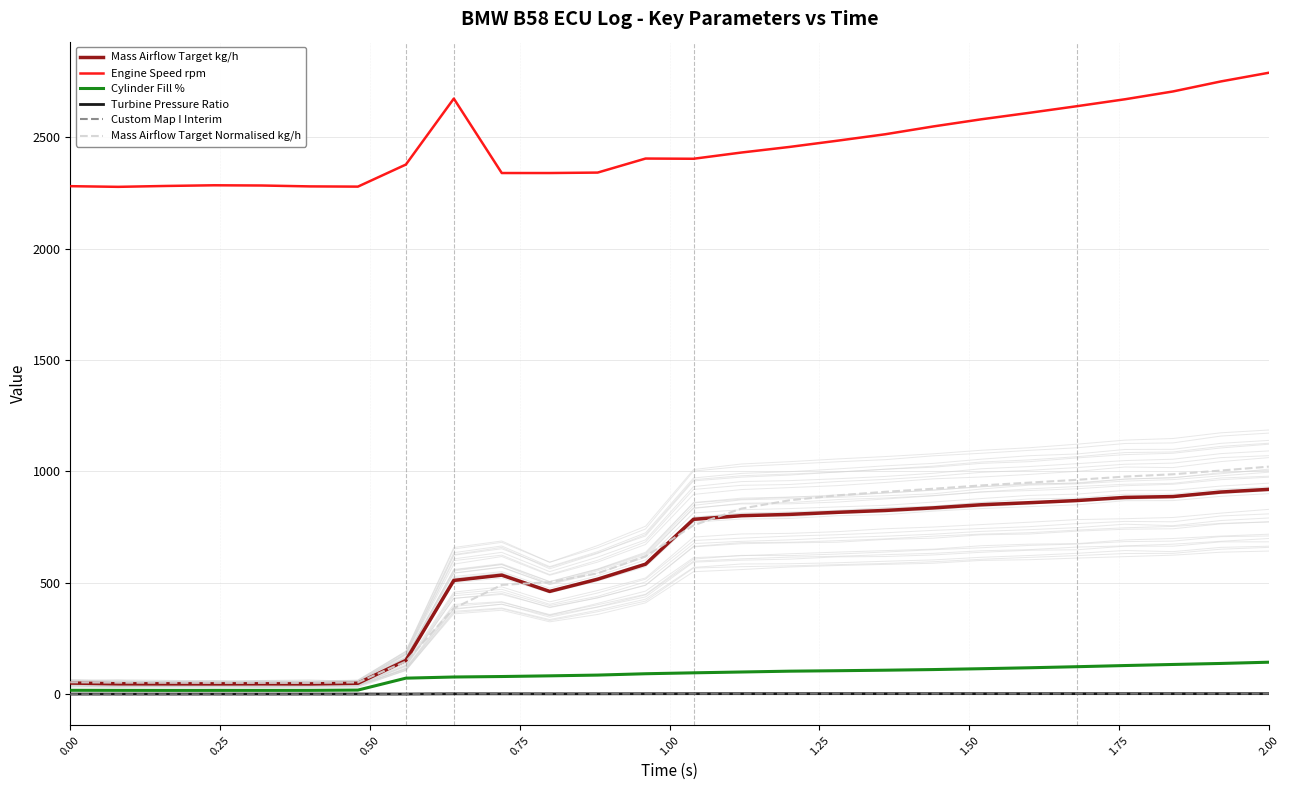

What is the highest value of the Cylinder Fill % series?

143.9